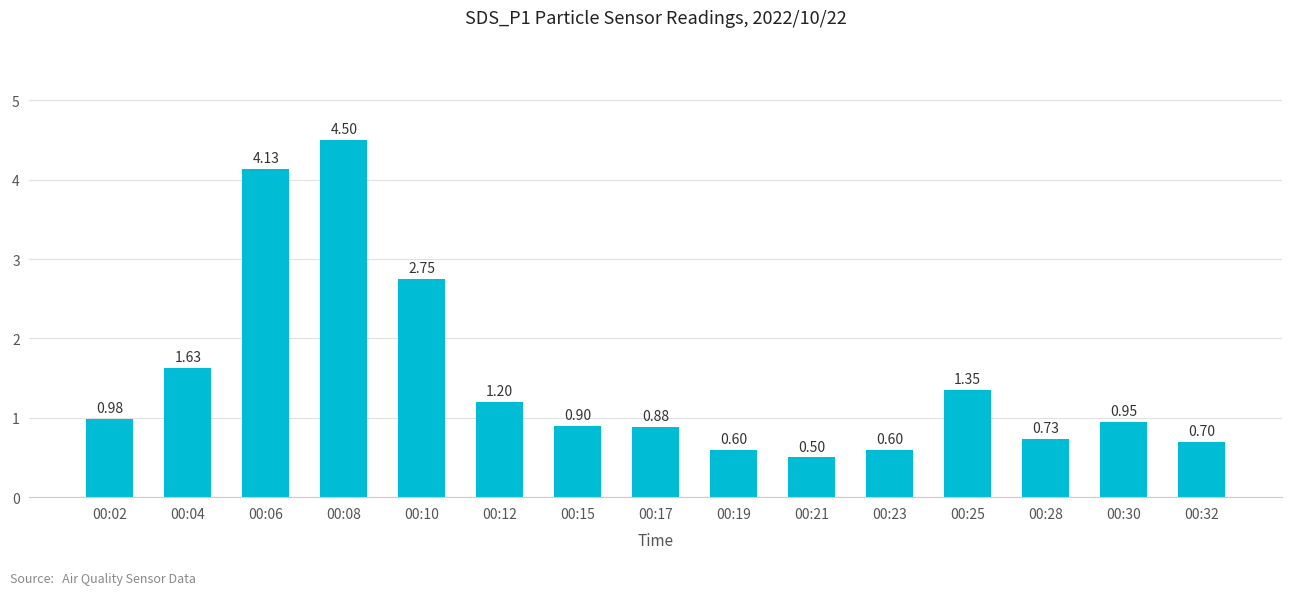

What is the difference between the values at 00:06 and 00:15?

3.2